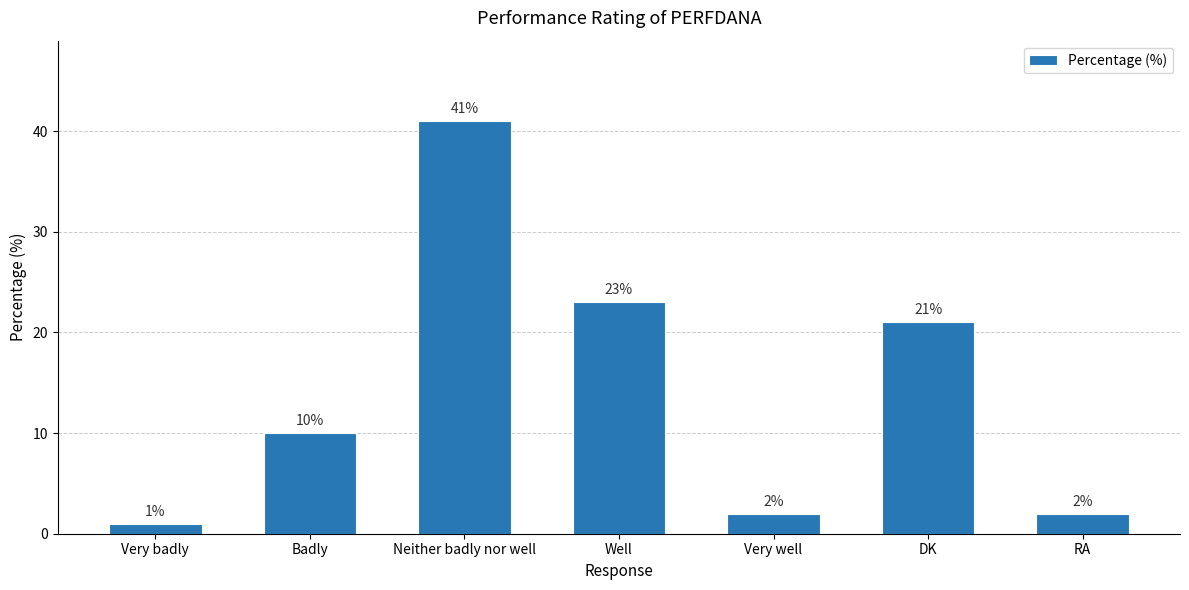

Does the chart contain stacked bars?

No